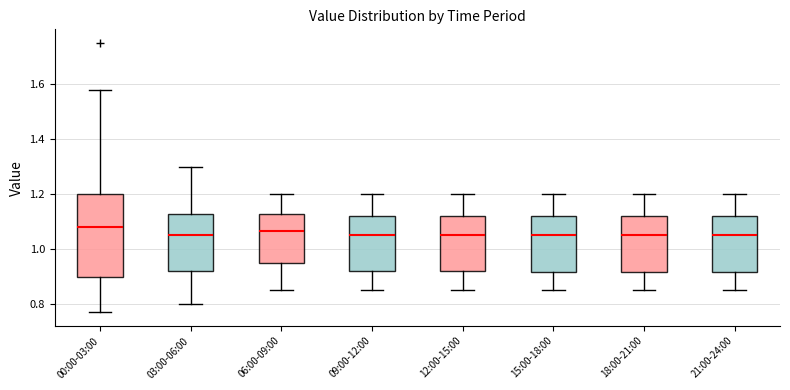

Reading left to right, read every box against the y-axis: the position of its median line, the range the box covers, and the ends of its whiskers. The values are not printed on the chart, so give them approximately, as read against the axis.

00:00-03:00: median 1.08, box 0.90 to 1.20, whiskers 0.78 to 1.58
03:00-06:00: median 1.06, box 0.92 to 1.12, whiskers 0.80 to 1.30
06:00-09:00: median 1.06, box 0.96 to 1.12, whiskers 0.86 to 1.20
09:00-12:00: median 1.06, box 0.92 to 1.12, whiskers 0.86 to 1.20
12:00-15:00: median 1.06, box 0.92 to 1.12, whiskers 0.86 to 1.20
15:00-18:00: median 1.06, box 0.92 to 1.12, whiskers 0.86 to 1.20
18:00-21:00: median 1.06, box 0.92 to 1.12, whiskers 0.86 to 1.20
21:00-24:00: median 1.06, box 0.92 to 1.12, whiskers 0.86 to 1.20